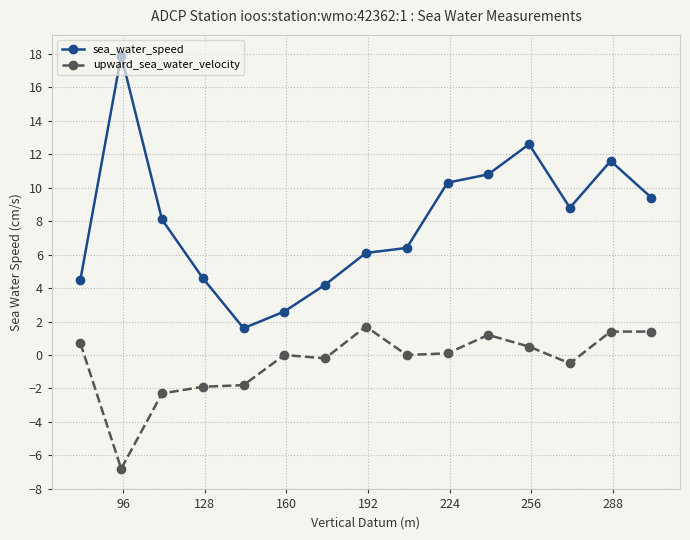

What is the greatest value displayed?

17.9